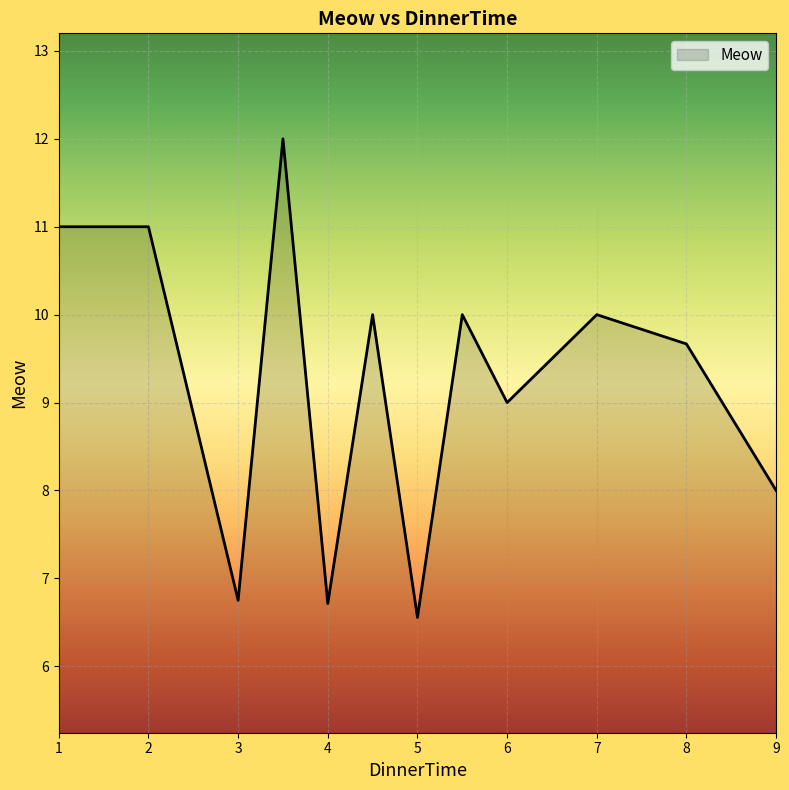

What is the difference between the maximum and minimum values?

5.4